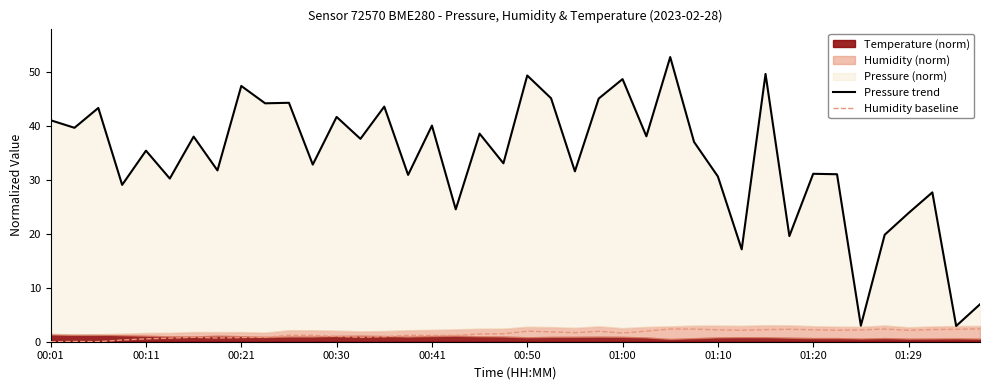

True or false: Pressure trend and Humidity baseline intersect in this chart.

False